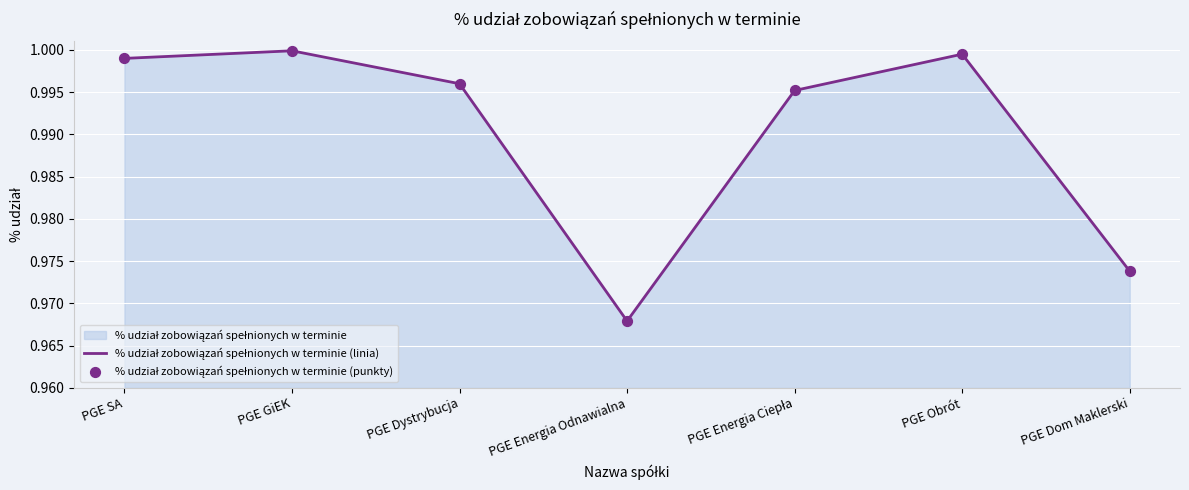

Which has a higher value, PGE Energia Odnawialna or PGE GiEK?

PGE GiEK